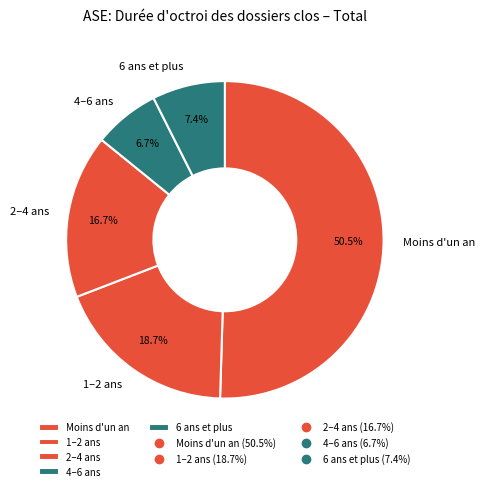

To the nearest percent, what is the difference between the 1–2 ans and Moins d'un an slice percentages?

32%